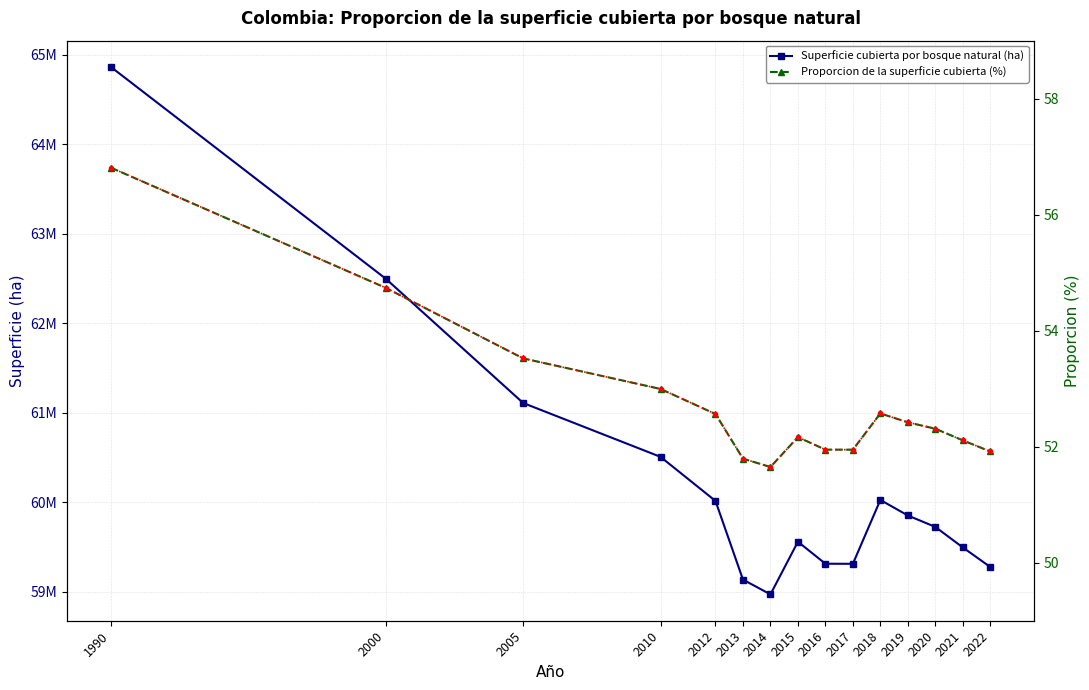

Where does the Superficie cubierta por bosque natural (ha) series first go above 59725113?

1990